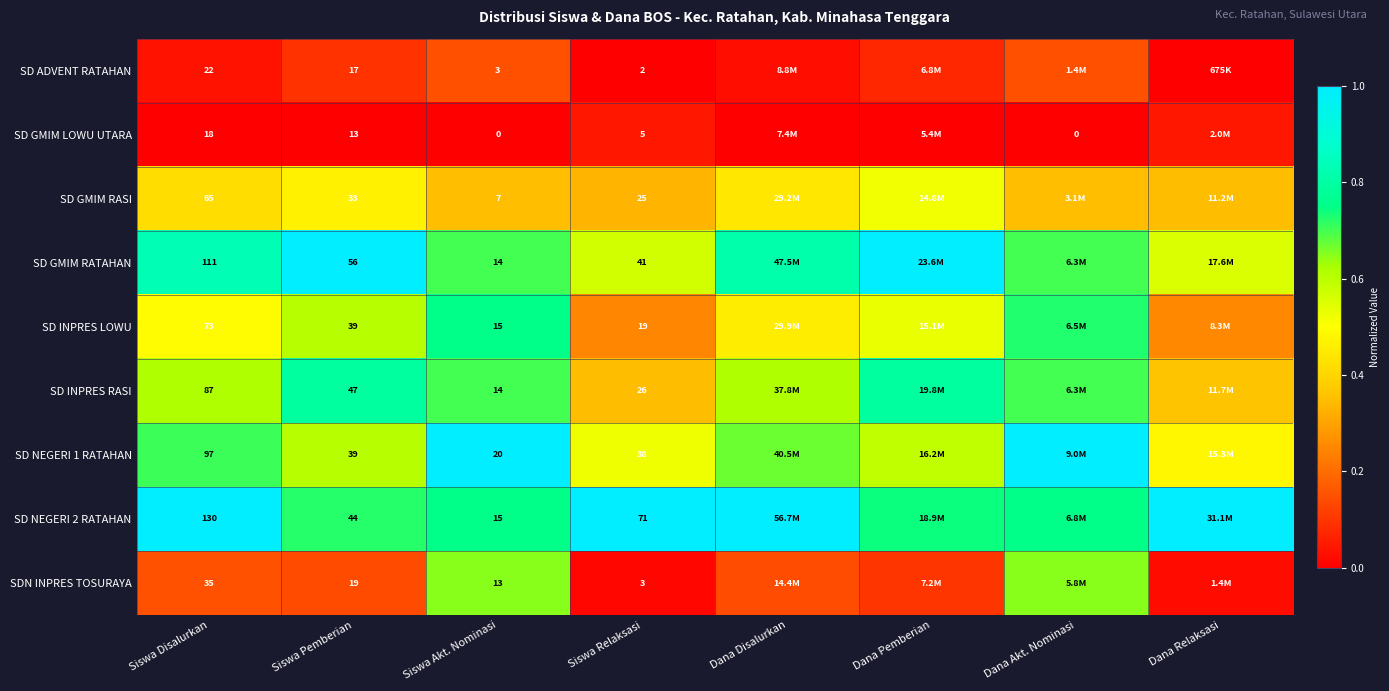

Is it true that SD INPRES RASI equals 1.2 at Siswa Akt. Nominasi?

False